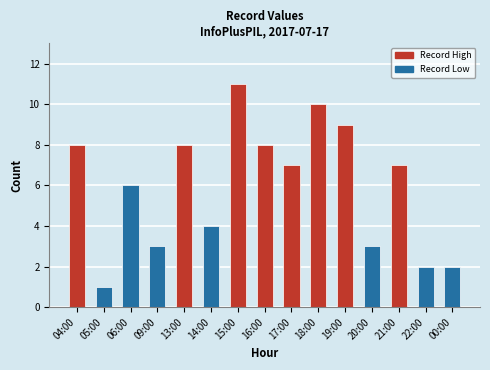

Are the bars grouped side by side (vs. stacked)?

No